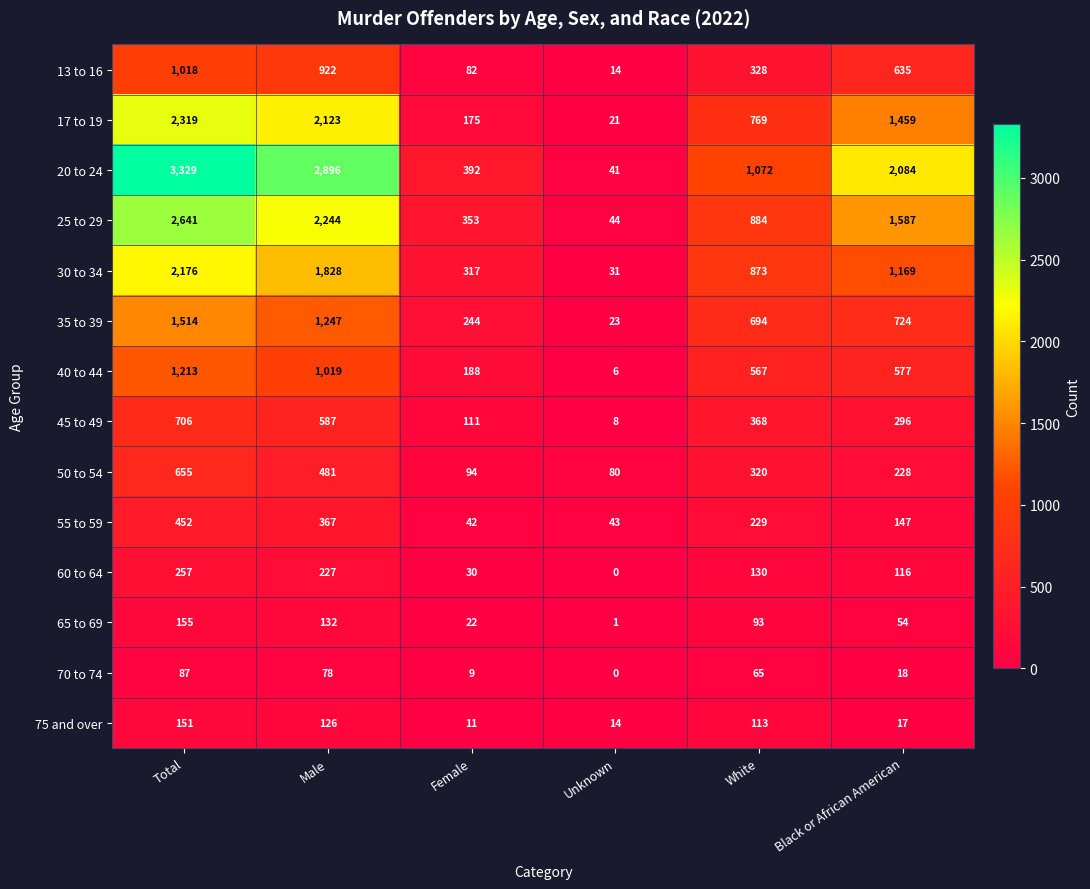

At which label does 60 to 64 reach its minimum?

Unknown